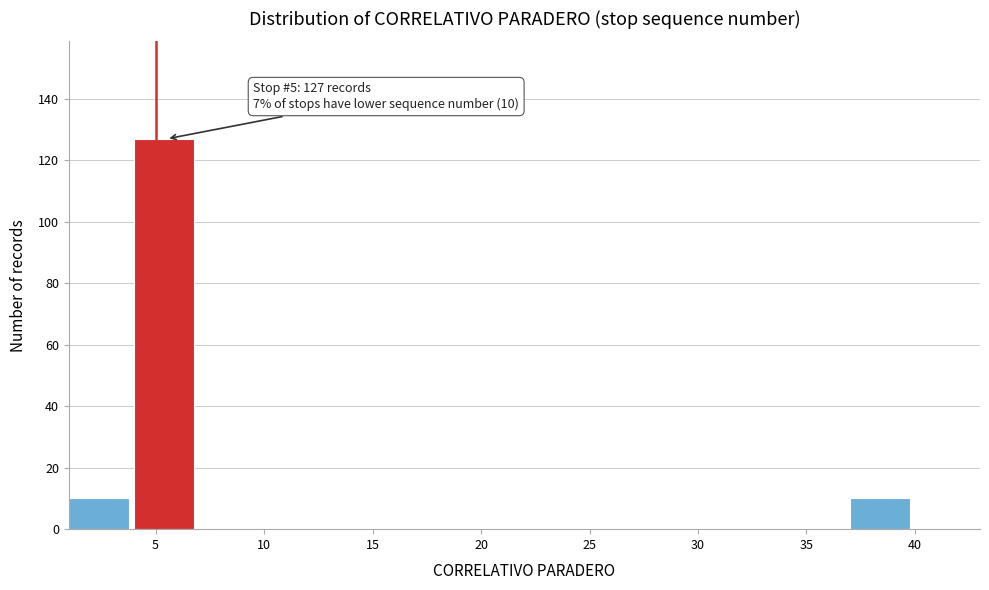

Which range on the x-axis has the tallest bar?

4 to 7